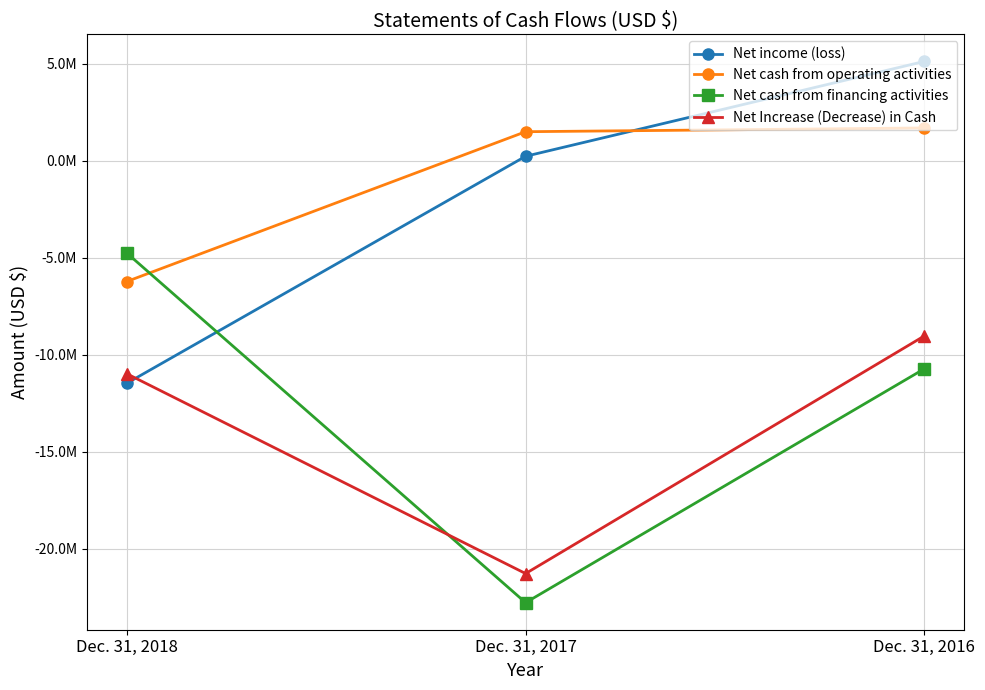

Between Dec. 31, 2018 and Dec. 31, 2016, which series saw the biggest shift?

Net income (loss)